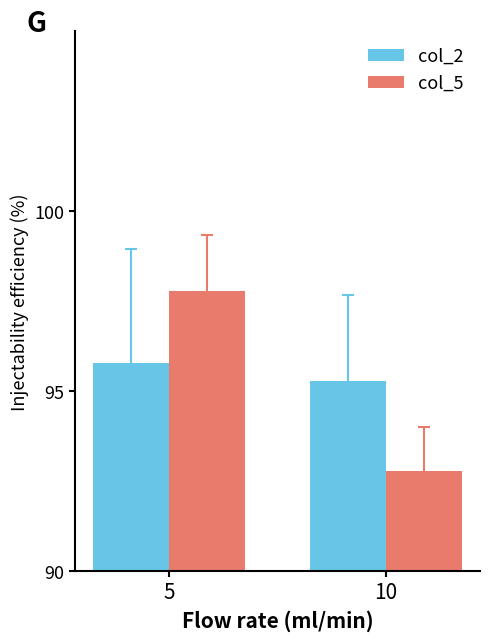

What is the sum of the col_2 values at 10 and 5?

191.1